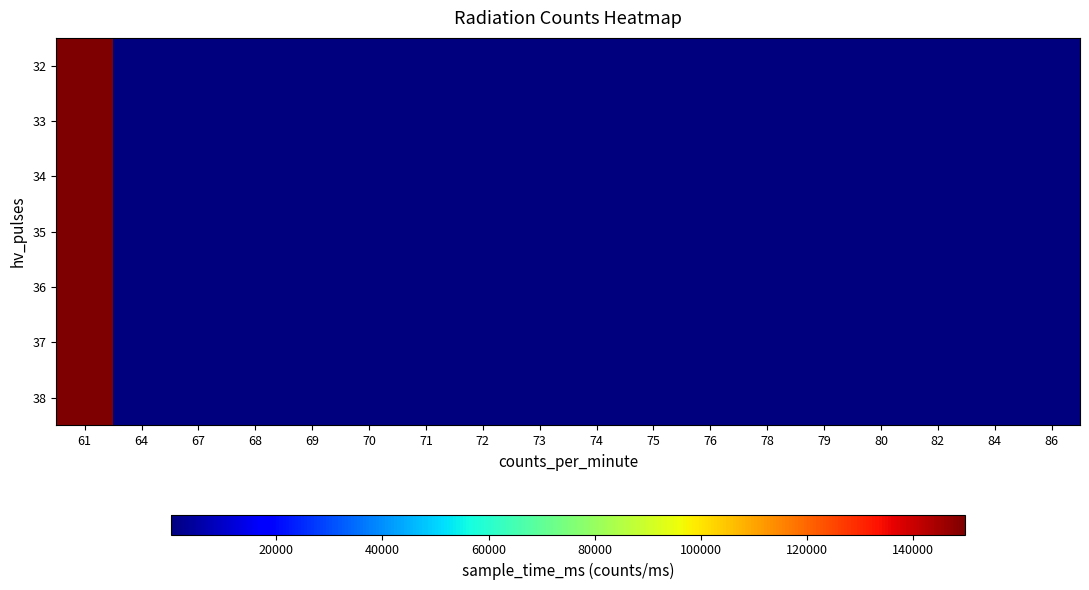

Reading left to right, transcribe all the data shown in this chart.

32: 61=149835	64=162	67=170	68=171	69=173	70=176	71=179	72=181	73=184	74=187	75=189	76=190	78=198	79=201	80=203	82=208	84=210	86=218
33: 61=149835	64=161	67=169	68=172	69=173	70=176	71=178	72=181	73=184	74=187	75=188	76=189	78=198	79=201	80=203	82=208	84=210	86=218
34: 61=149835	64=161	67=169	68=172	69=173	70=176	71=178	72=181	73=184	74=187	75=189	76=192	78=198	79=201	80=203	82=208	84=210	86=218
35: 61=149835	64=161	67=170	68=172	69=173	70=176	71=178	72=181	73=184	74=188	75=189	76=192	78=198	79=201	80=203	82=208	84=210	86=218
36: 61=149835	64=161	67=169	68=172	69=173	70=176	71=178	72=181	73=184	74=188	75=188	76=191	78=198	79=201	80=203	82=208	84=210	86=218
37: 61=149835	64=161	67=170	68=171	69=173	70=176	71=179	72=181	73=184	74=187	75=189	76=189	78=198	79=201	80=203	82=208	84=210	86=218
38: 61=149835	64=161	67=169	68=172	69=173	70=176	71=178	72=181	73=184	74=187	75=189	76=190	78=198	79=201	80=203	82=208	84=210	86=218